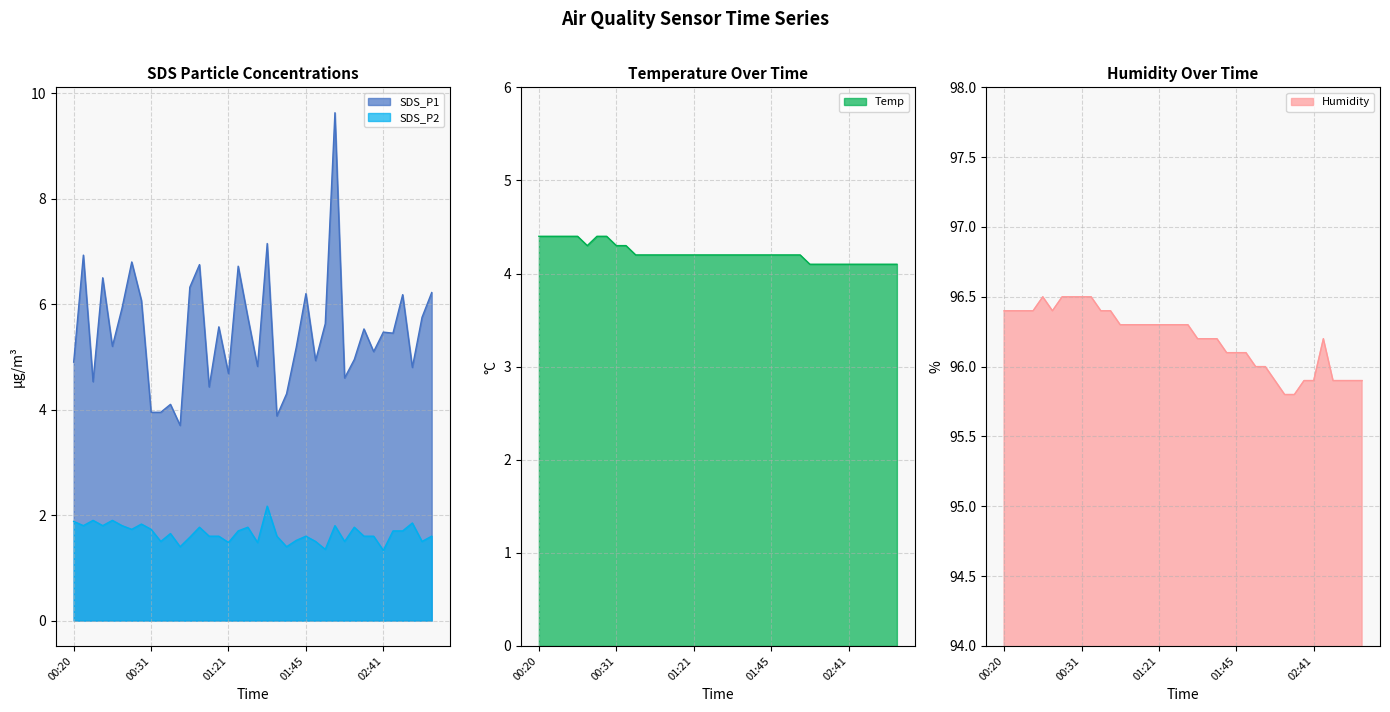

Reading right to left, extract all data points from this chart.

SDS_P1: 02:46=6.2	02:45=5.8	02:44=4.8	02:43=6.2	02:42=5.5	02:41=5.5	02:38=5.1	02:36=5.5	02:31=5.0	02:29=4.6	02:12=9.6	02:09=5.6	01:49=4.9	01:45=6.2	01:37=5.2	01:36=4.3	01:33=3.9	01:30=7.2	01:27=4.8	01:23=5.8	01:22=6.7	01:21=4.7	01:20=5.6	01:19=4.4	01:16=6.8	01:15=6.3	01:08=3.7	01:07=4.1	00:32=4.0	00:31=4.0	00:29=6.1	00:28=6.8	00:27=5.9	00:25=5.2	00:24=6.5	00:23=4.5	00:22=6.9	00:20=4.9
SDS_P2: 02:46=1.6	02:45=1.5	02:44=1.9	02:43=1.7	02:42=1.7	02:41=1.3	02:38=1.6	02:36=1.6	02:31=1.8	02:29=1.5	02:12=1.8	02:09=1.4	01:49=1.5	01:45=1.6	01:37=1.5	01:36=1.4	01:33=1.6	01:30=2.2	01:27=1.5	01:23=1.8	01:22=1.7	01:21=1.5	01:20=1.6	01:19=1.6	01:16=1.8	01:15=1.6	01:08=1.4	01:07=1.6	00:32=1.5	00:31=1.7	00:29=1.8	00:28=1.7	00:27=1.8	00:25=1.9	00:24=1.8	00:23=1.9	00:22=1.8	00:20=1.9
Temp: 02:46=4.1	02:45=4.1	02:44=4.1	02:43=4.1	02:42=4.1	02:41=4.1	02:38=4.1	02:36=4.1	02:31=4.1	02:29=4.1	02:12=4.2	02:09=4.2	01:49=4.2	01:45=4.2	01:37=4.2	01:36=4.2	01:33=4.2	01:30=4.2	01:27=4.2	01:23=4.2	01:22=4.2	01:21=4.2	01:20=4.2	01:19=4.2	01:16=4.2	01:15=4.2	01:08=4.2	01:07=4.2	00:32=4.3	00:31=4.3	00:29=4.4	00:28=4.4	00:27=4.3	00:25=4.4	00:24=4.4	00:23=4.4	00:22=4.4	00:20=4.4
Humidity: 02:46=95.9	02:45=95.9	02:44=95.9	02:43=95.9	02:42=96.2	02:41=95.9	02:38=95.9	02:36=95.8	02:31=95.8	02:29=95.9	02:12=96.0	02:09=96.0	01:49=96.1	01:45=96.1	01:37=96.1	01:36=96.2	01:33=96.2	01:30=96.2	01:27=96.3	01:23=96.3	01:22=96.3	01:21=96.3	01:20=96.3	01:19=96.3	01:16=96.3	01:15=96.3	01:08=96.4	01:07=96.4	00:32=96.5	00:31=96.5	00:29=96.5	00:28=96.5	00:27=96.4	00:25=96.5	00:24=96.4	00:23=96.4	00:22=96.4	00:20=96.4